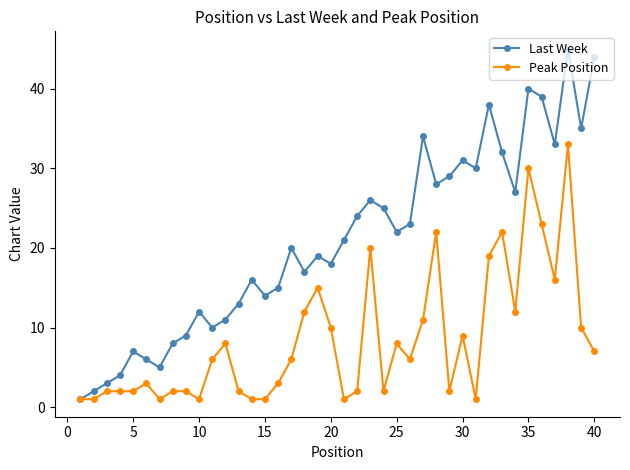

What is the smallest value displayed?

1